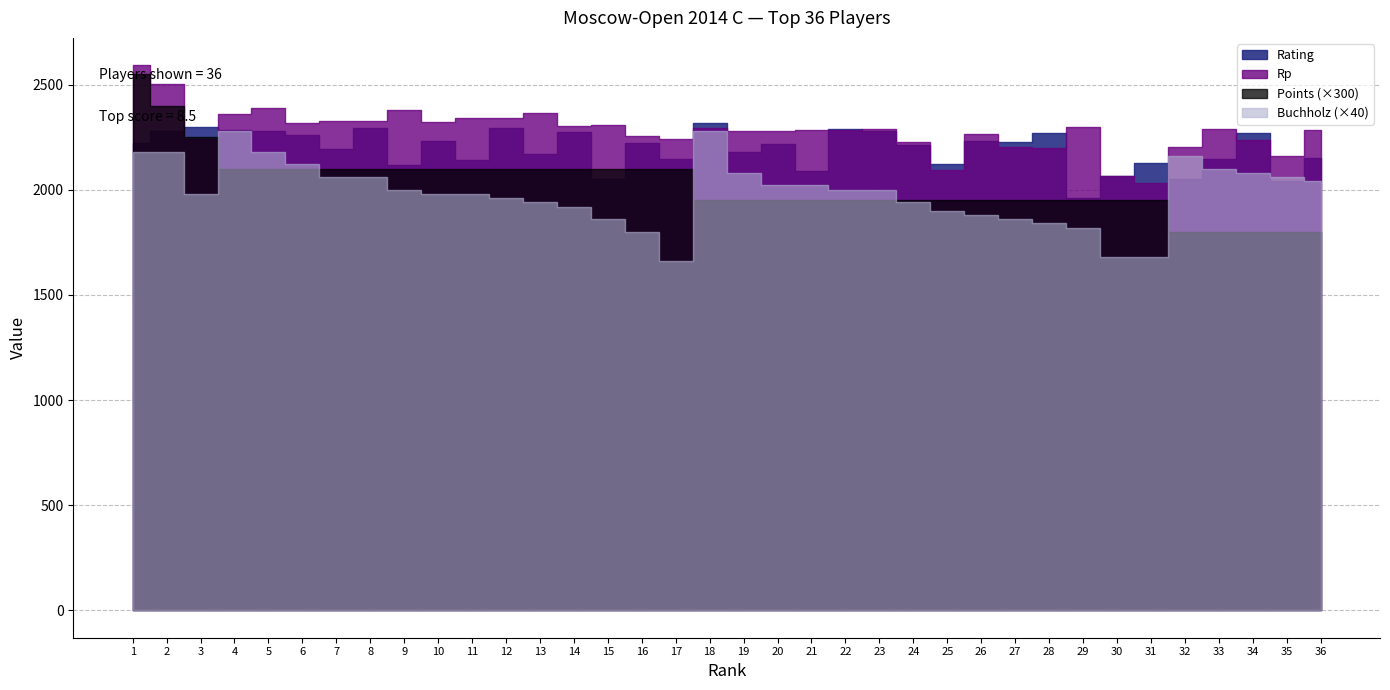

What is the sum of the Rating values at 32 and 26?

4284.0